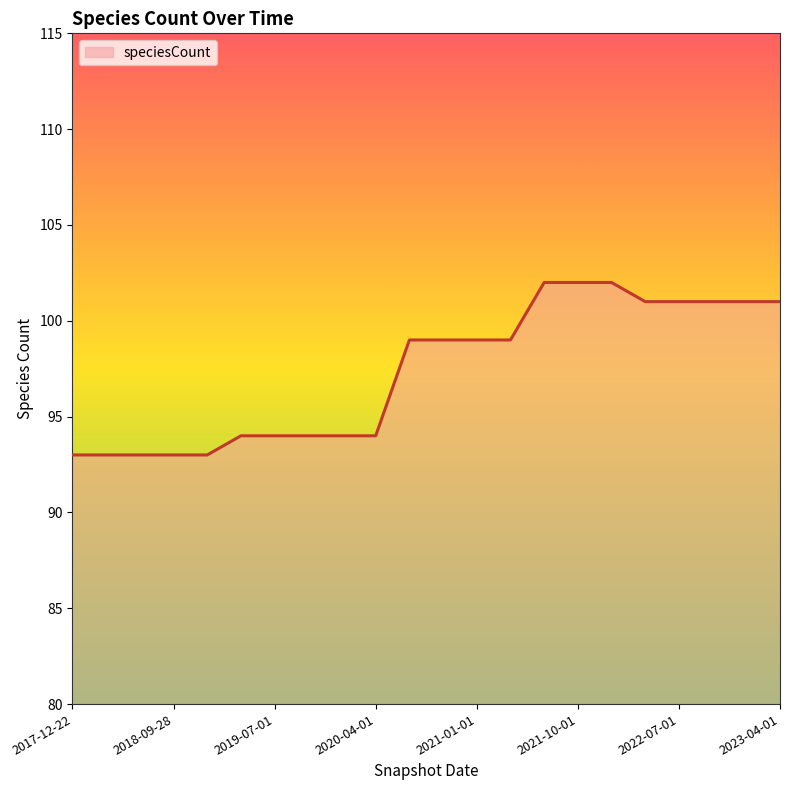

What is the difference between the second highest and second lowest values?

9